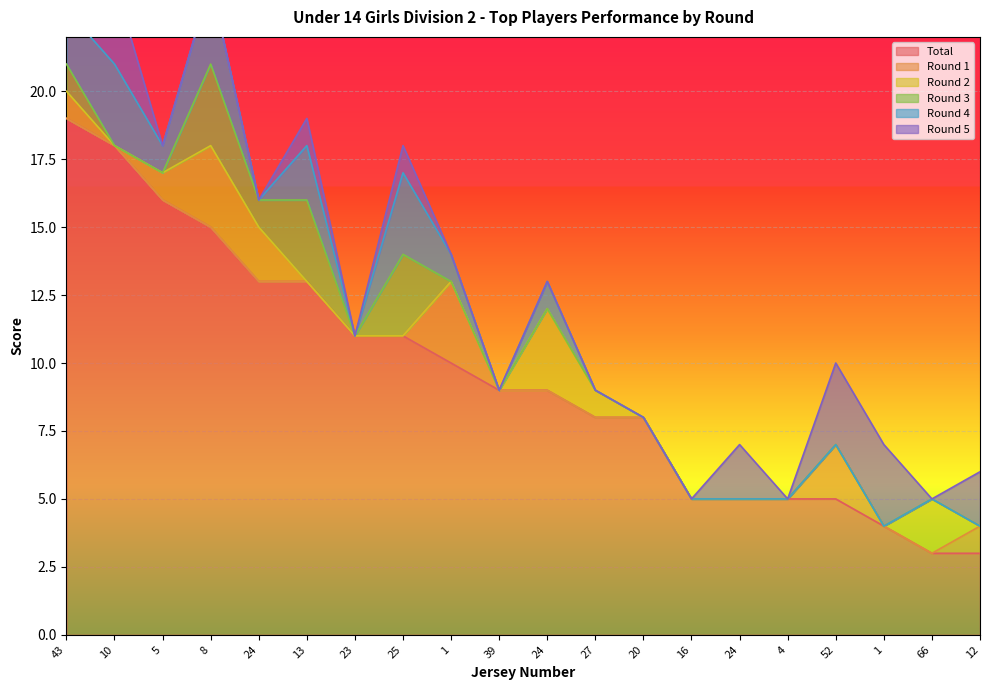

What is the difference between the second highest and minimum values in the Total series?

15